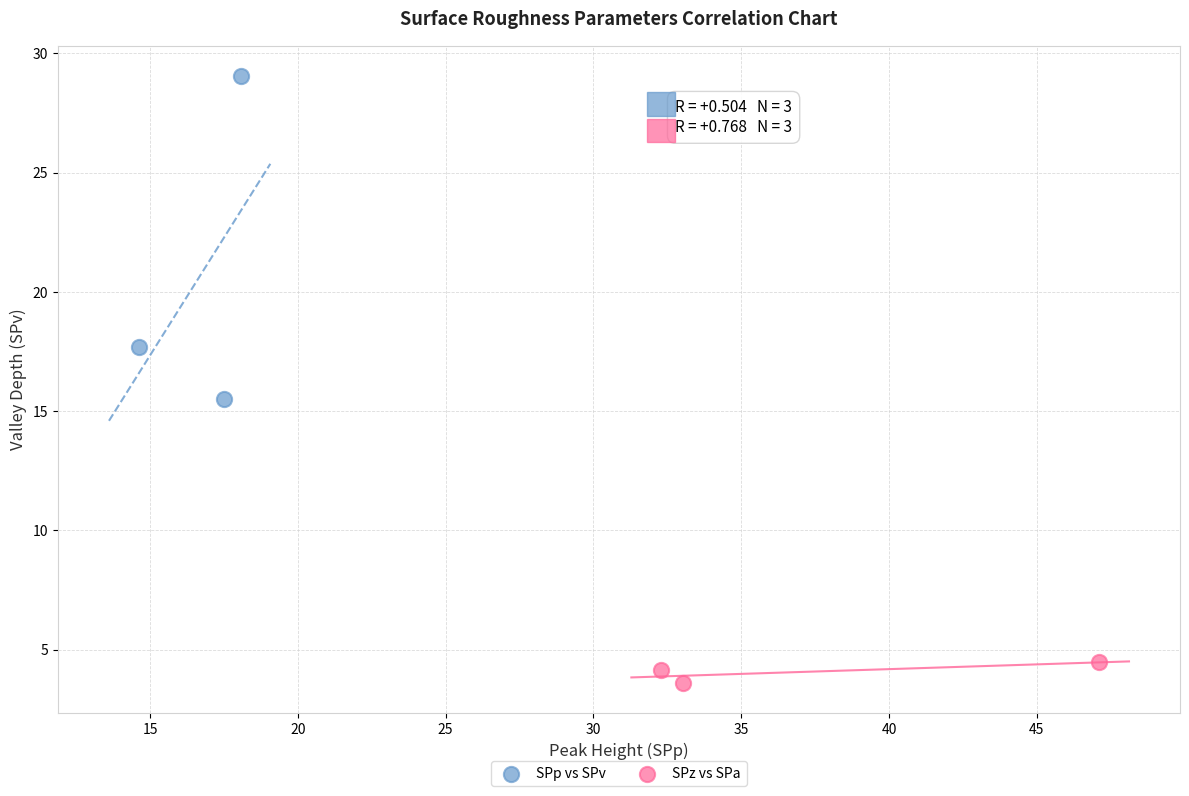

Which series contains the lowest Y value?

SPz vs SPa